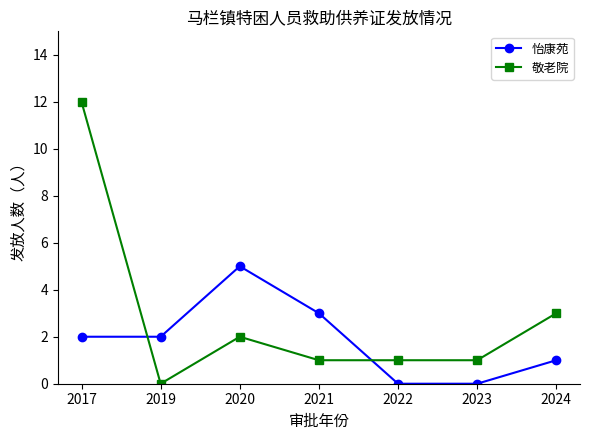

What are all the series names shown in the legend?

怡康苑, 敬老院